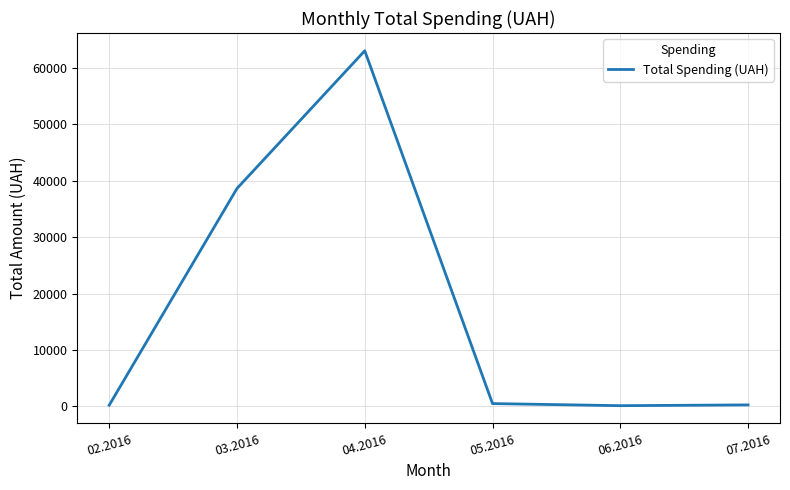

What position from the left is 02.2016?

1